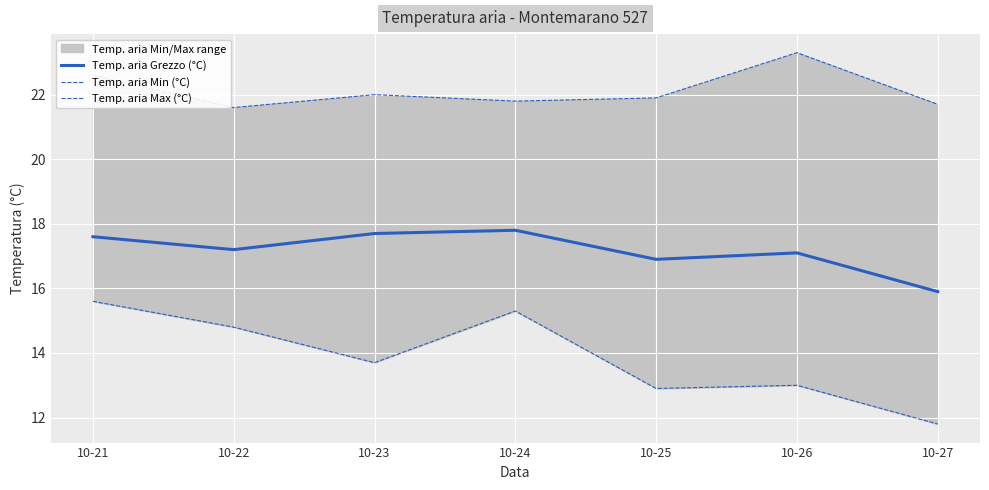

Is this an area chart (filled region under the line)?

No